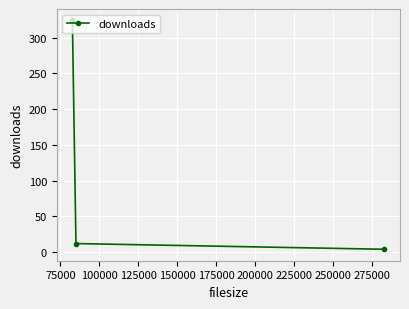

What is the difference between the maximum and minimum values?

320